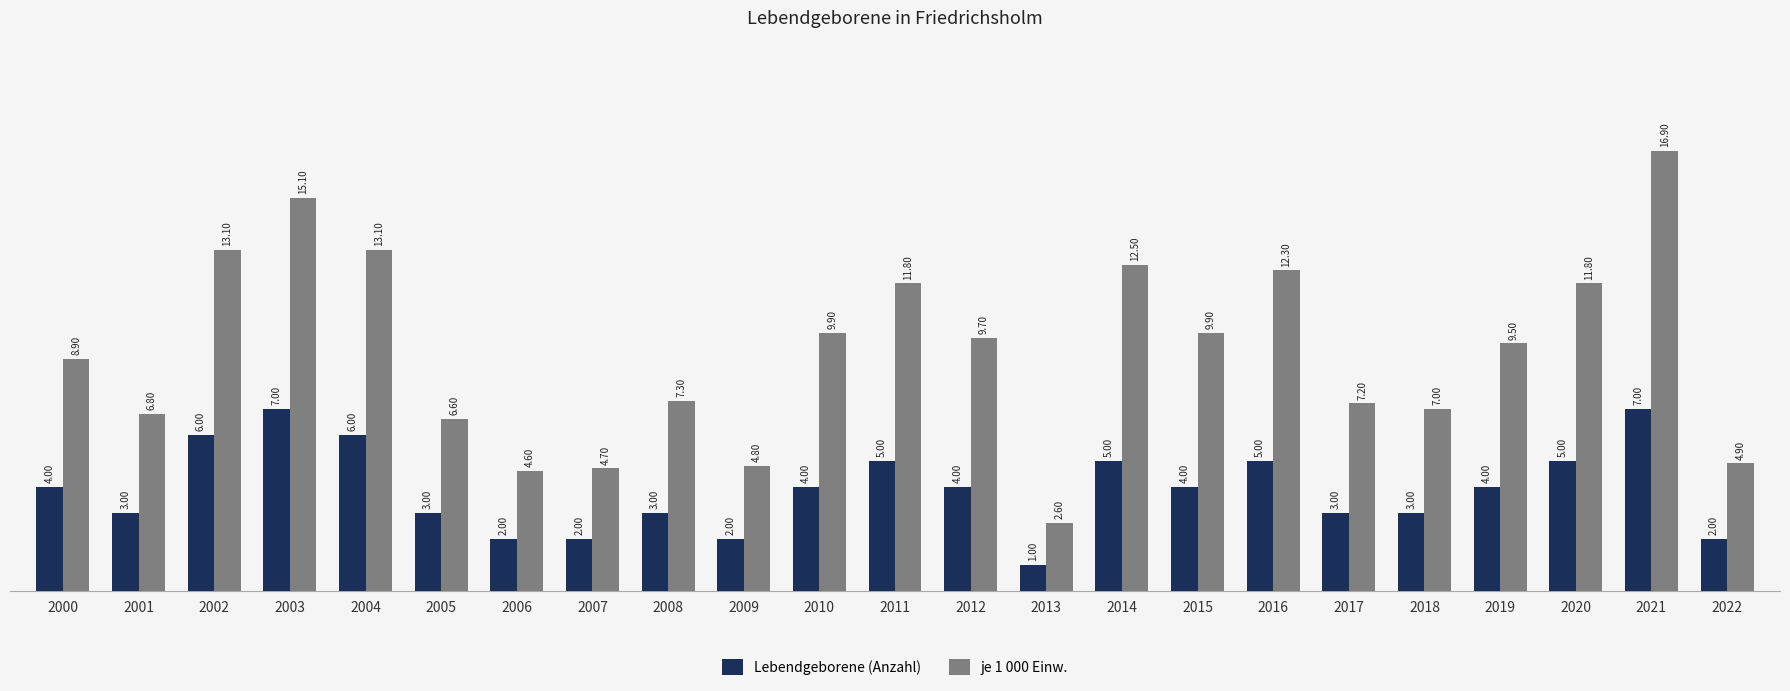

What are all the series names shown in the legend?

Lebendgeborene (Anzahl), je 1 000 Einw.